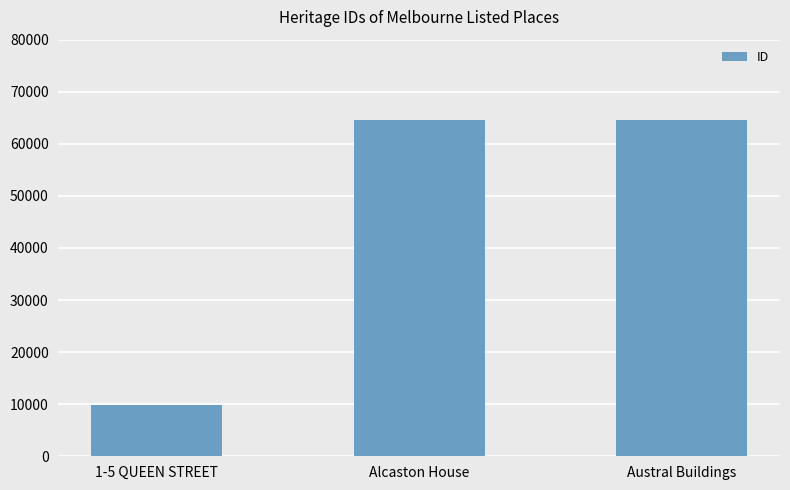

Count the number of data series in this chart.

1